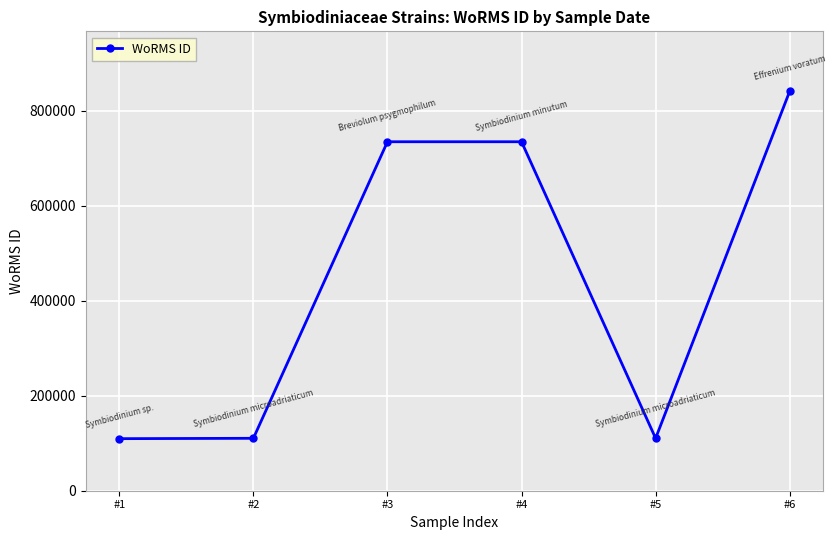

What is the difference between the maximum and minimum values?

731227